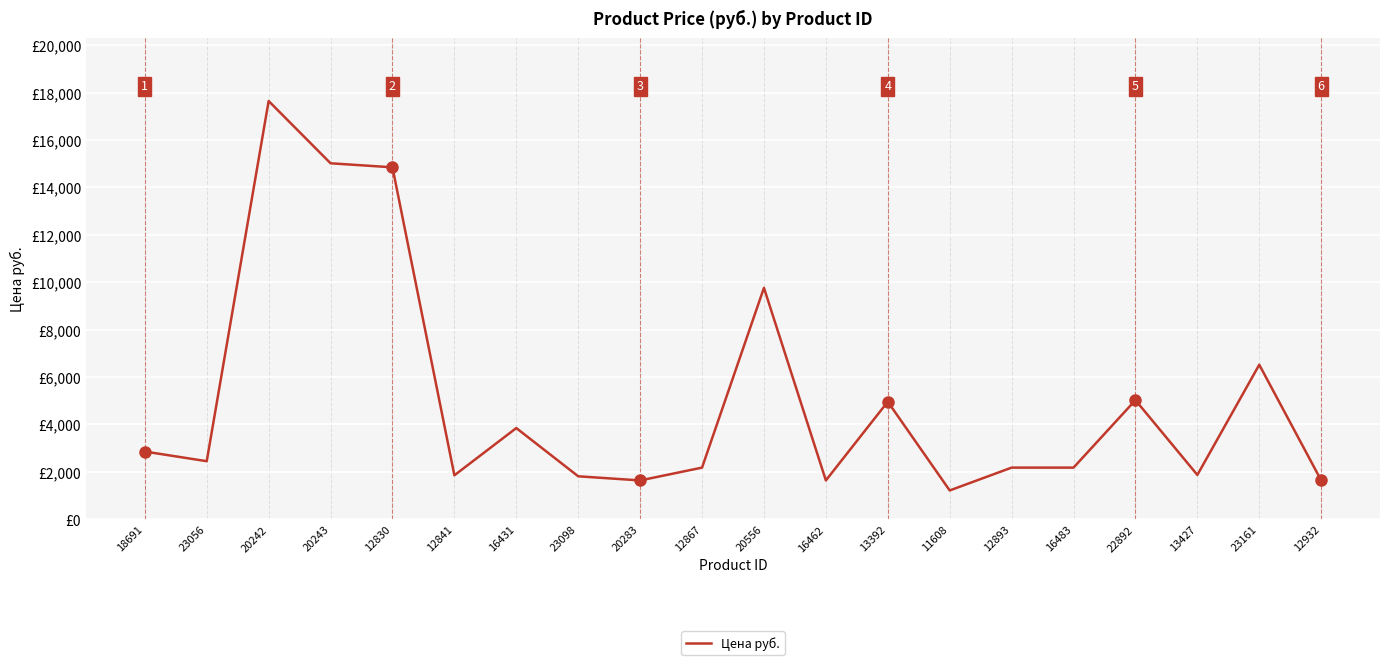

The chart shows a value of 856.6 at 16483. True or false?

False